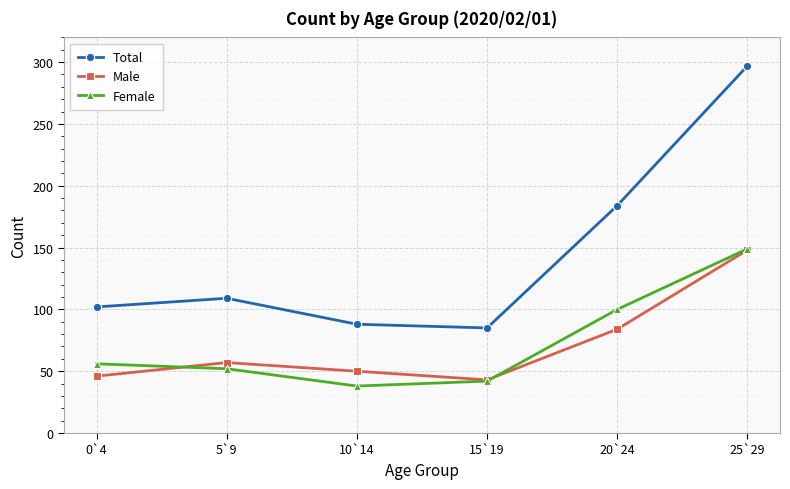

What position from the left is 10`14?

3